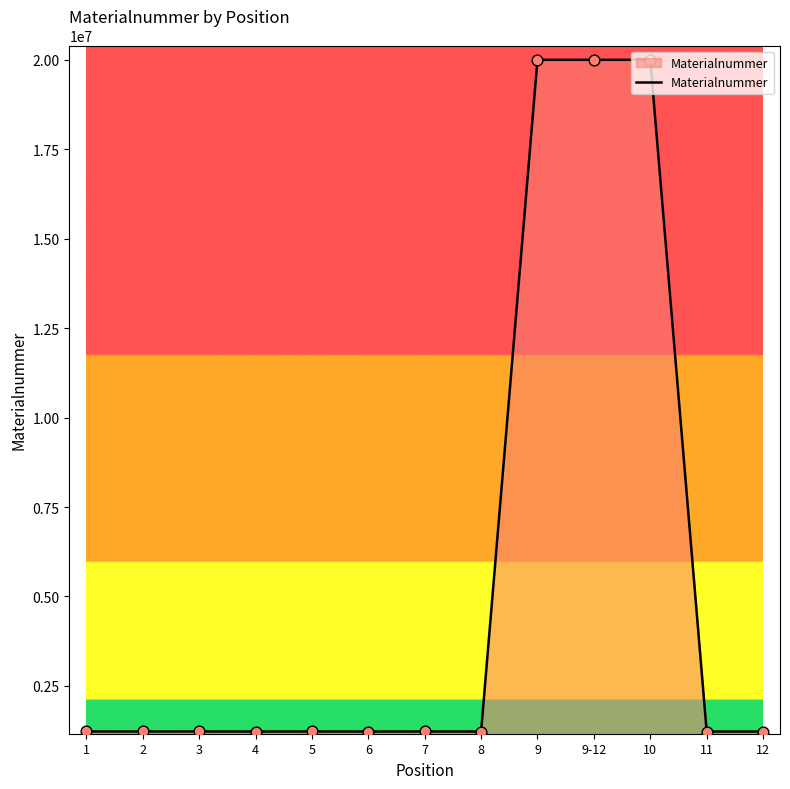

Approximately how many times larger is the value at 6 compared to 9?

0.1